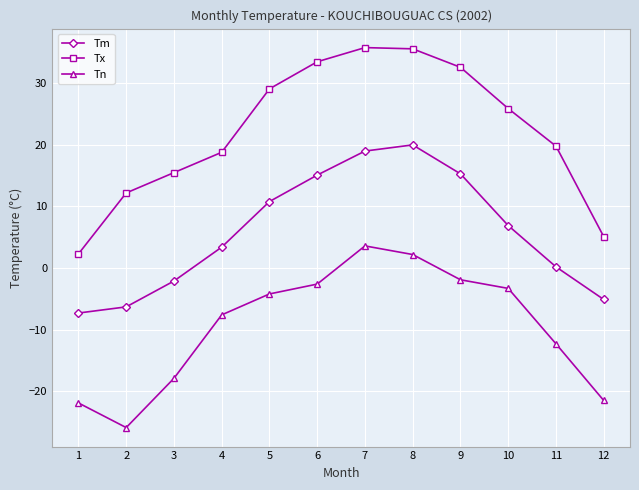

How many values in the Tx series exceed 25?

6